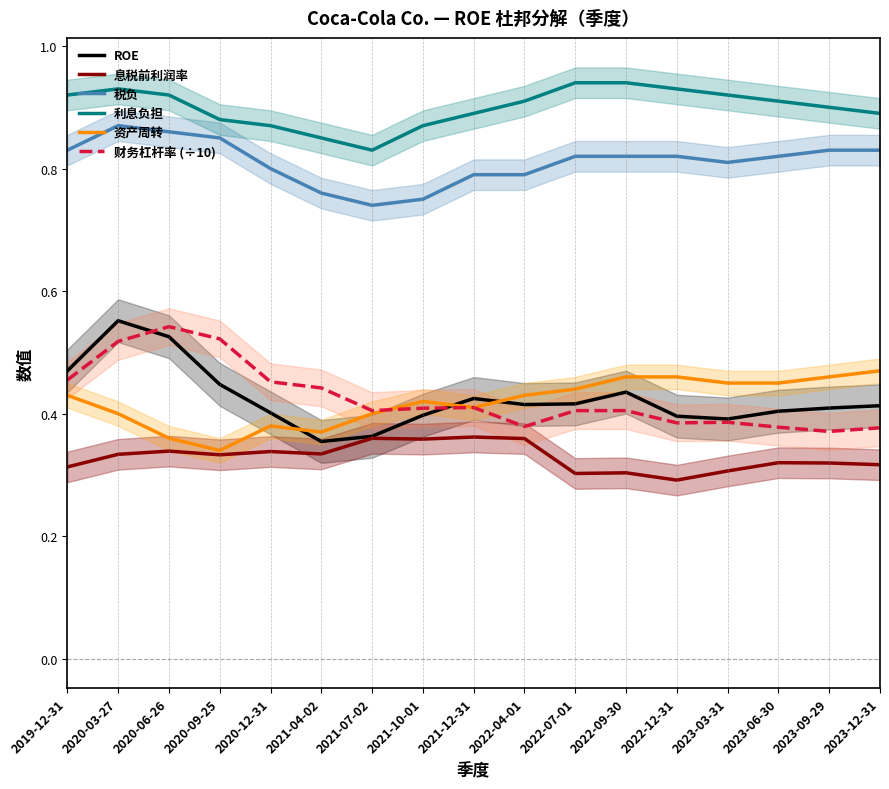

True or false: 财务杠杆率 (÷10) and 利息负担 cross at least once.

False